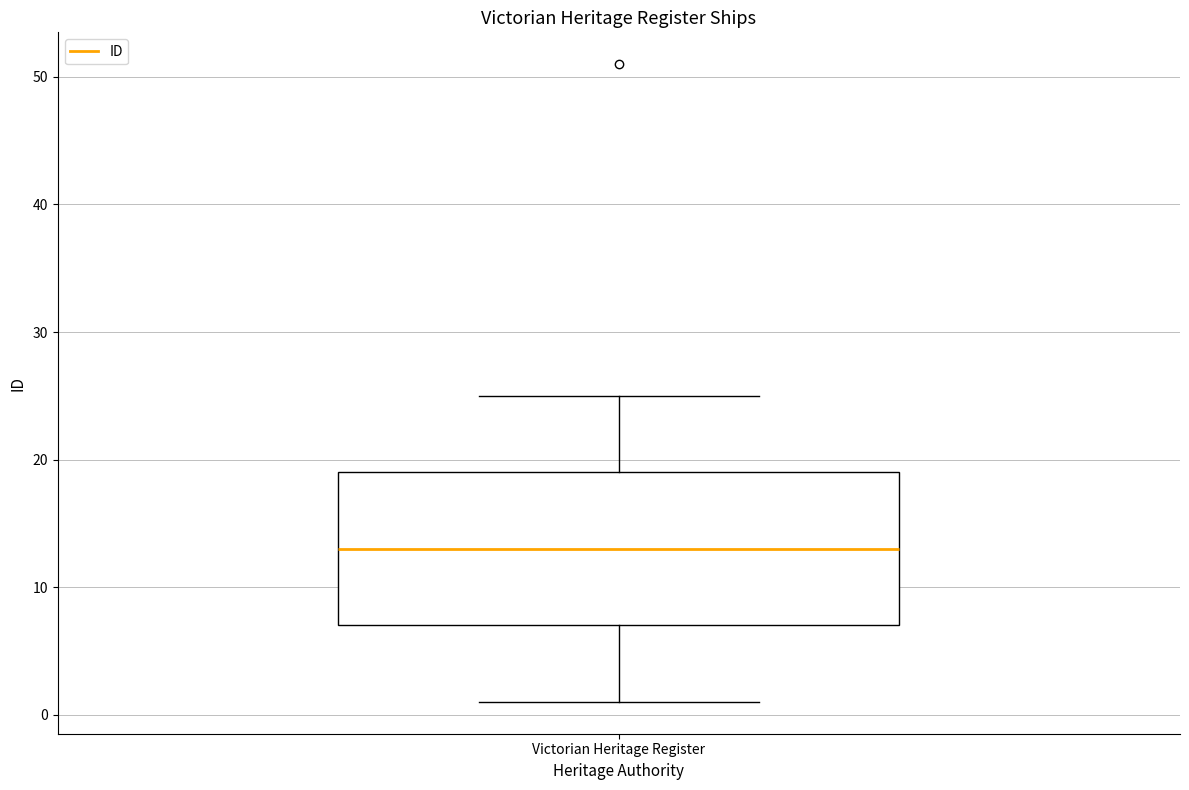

Read this box plot against the y-axis: the position of the median line, the range covered by the box, and the ends of both whiskers. The values are not printed on the chart, so give them approximately, as read against the axis.

median 13, box 7 to 19, whiskers 1 to 25